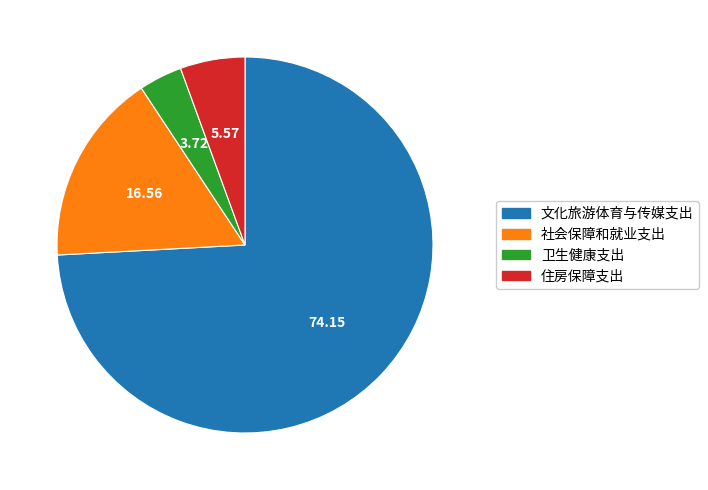

Does 文化旅游体育与传媒支出 account for over 50% of the chart?

Yes